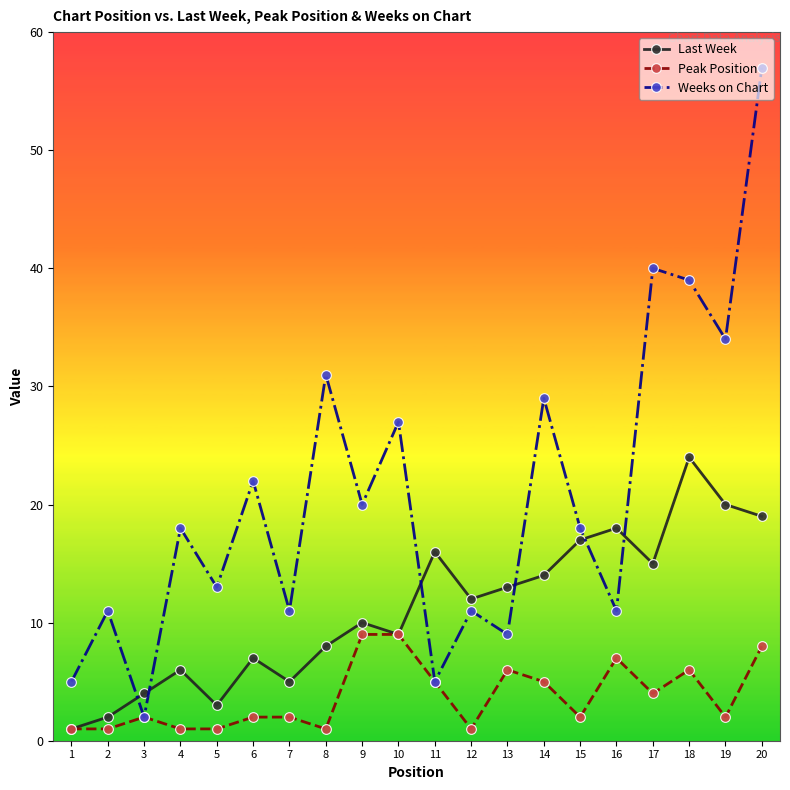

Reading right to left, list all the values displayed in this chart.

Last Week: 20=19	19=20	18=24	17=15	16=18	15=17	14=14	13=13	12=12	11=16	10=9	9=10	8=8	7=5	6=7	5=3	4=6	3=4	2=2	1=1
Peak Position: 20=8	19=2	18=6	17=4	16=7	15=2	14=5	13=6	12=1	11=5	10=9	9=9	8=1	7=2	6=2	5=1	4=1	3=2	2=1	1=1
Weeks on Chart: 20=57	19=34	18=39	17=40	16=11	15=18	14=29	13=9	12=11	11=5	10=27	9=20	8=31	7=11	6=22	5=13	4=18	3=2	2=11	1=5